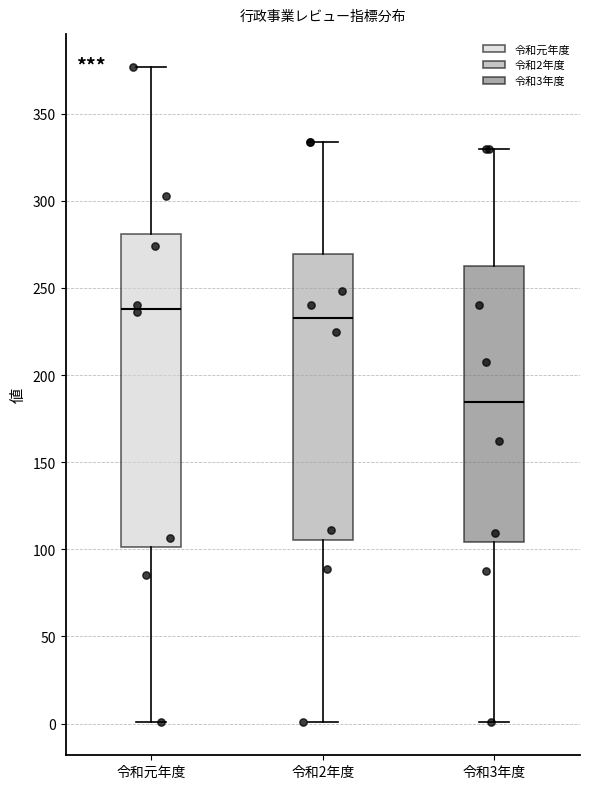

Reading left to right, read every box against the y-axis: the position of its median line, the range the box covers, and the ends of its whiskers. The values are not printed on the chart, so give them approximately, as read against the axis.

令和元年度: median 240, box 100 to 280, whiskers 0 to 375
令和2年度: median 235, box 105 to 270, whiskers 0 to 335
令和3年度: median 185, box 105 to 260, whiskers 0 to 330